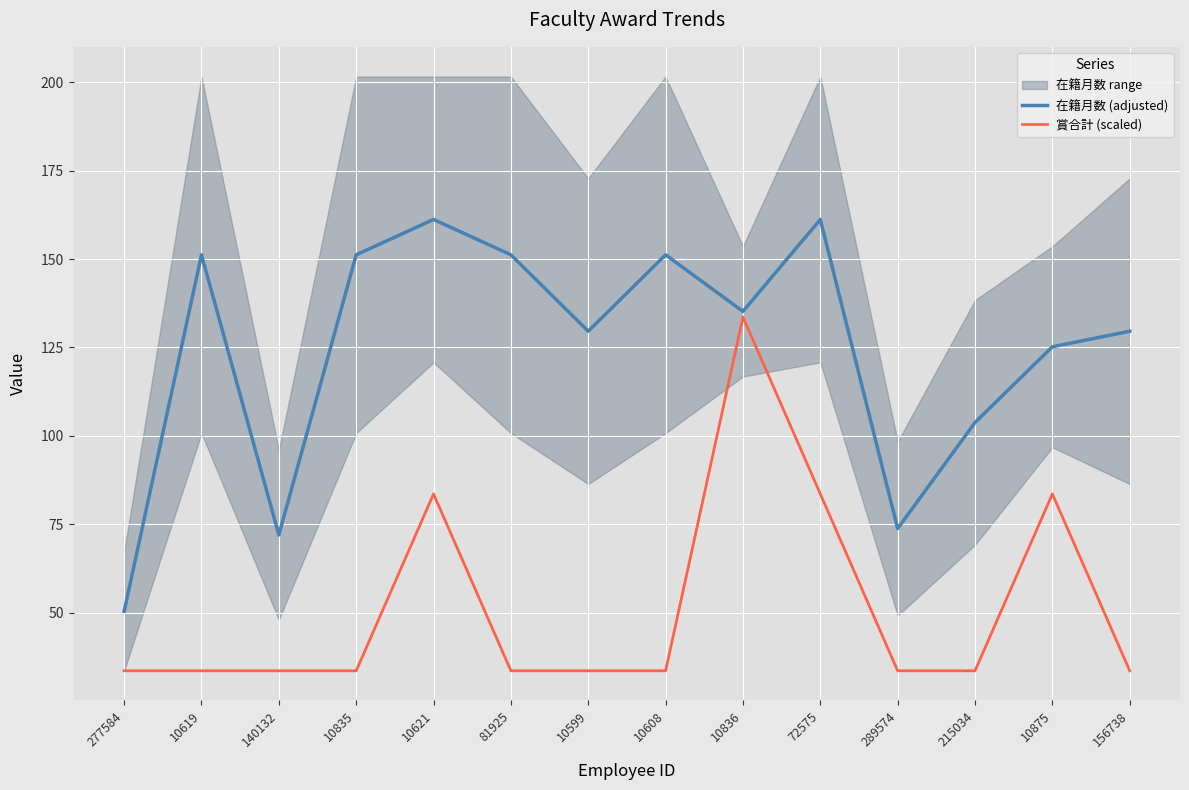

In 在籍月数 (adjusted), how many points are higher than both neighbors (excluding endpoints)?

4